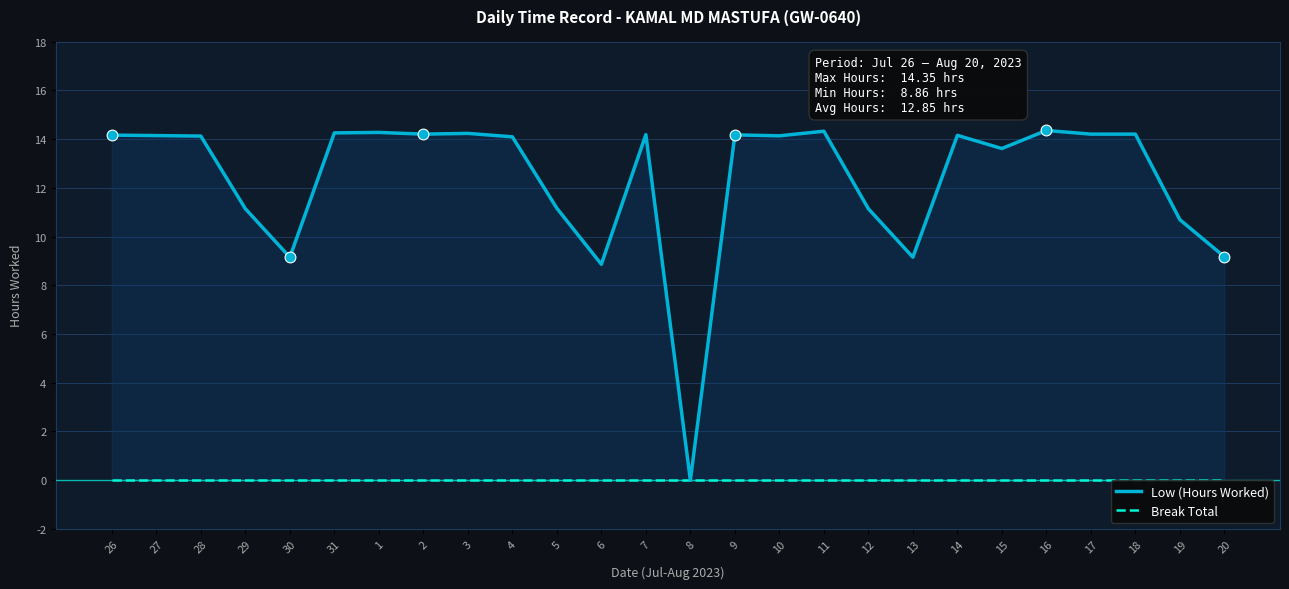

Which series has the largest total across all categories?

Low (Hours Worked)